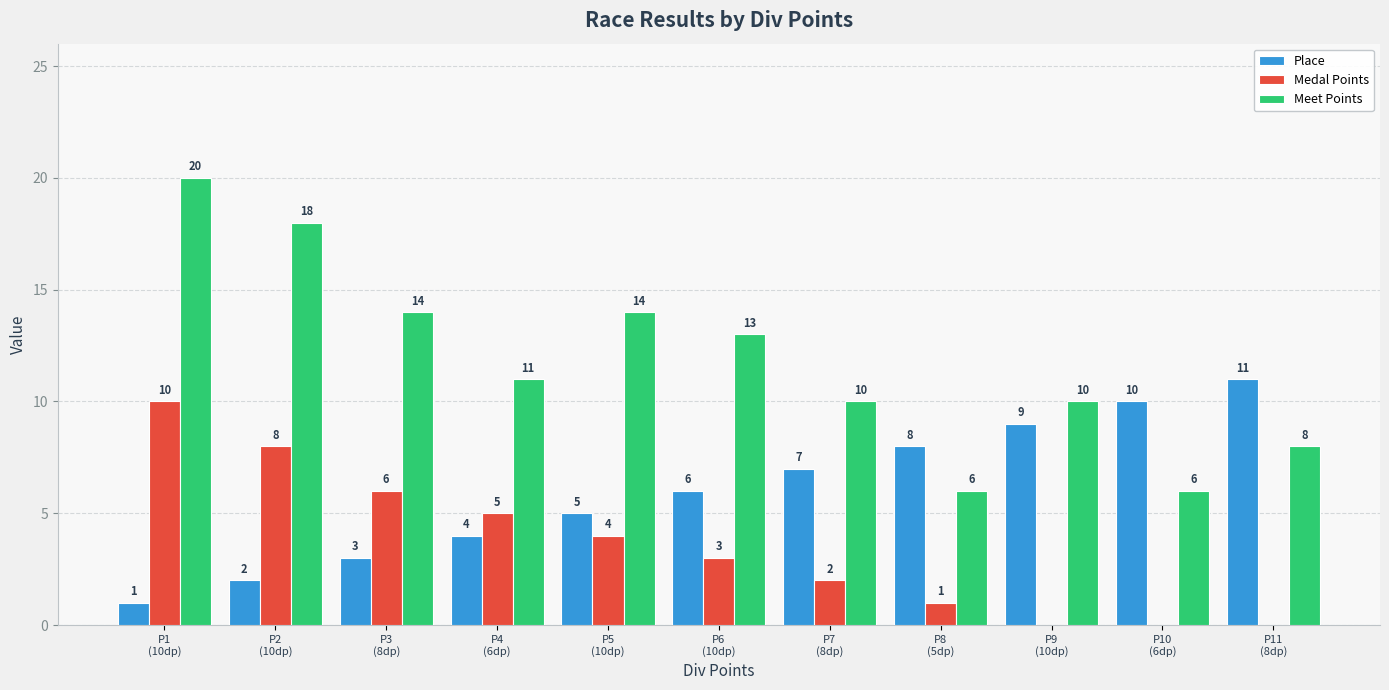

What is the sum of all Place values?

66